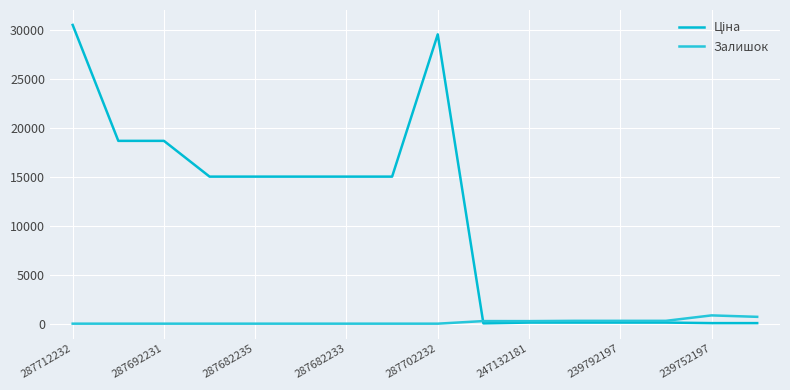

How many lines are shown in the chart?

2